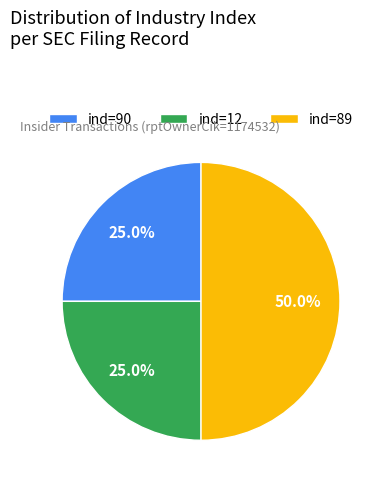

Does ind=12 account for over 50% of the chart?

No